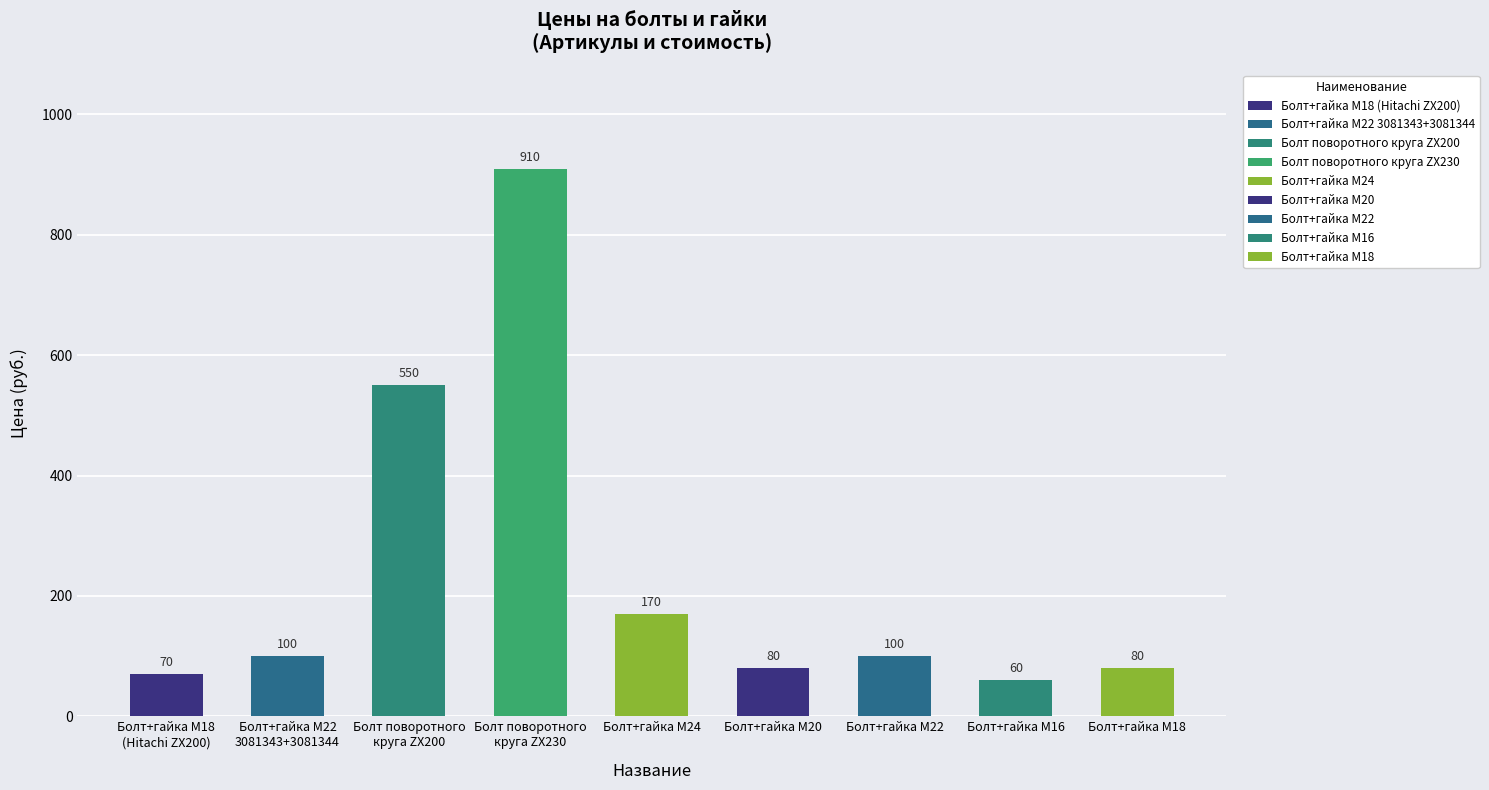

What is the change in value from Болт поворотного
круга ZX230 to Болт+гайка M18?

-830